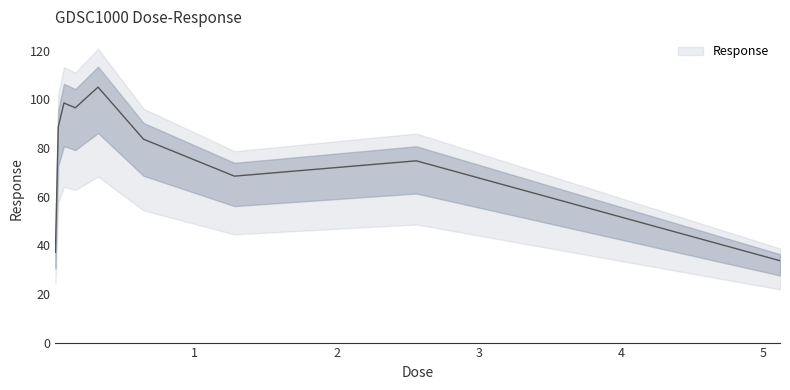

At which category does the chart reach its peak across all series?

0.32